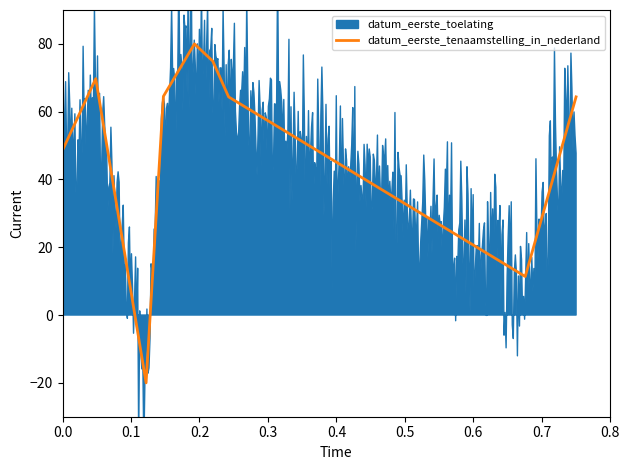

What is the maximum value for datum_eerste_tenaamstelling_in_nederland?

80.0